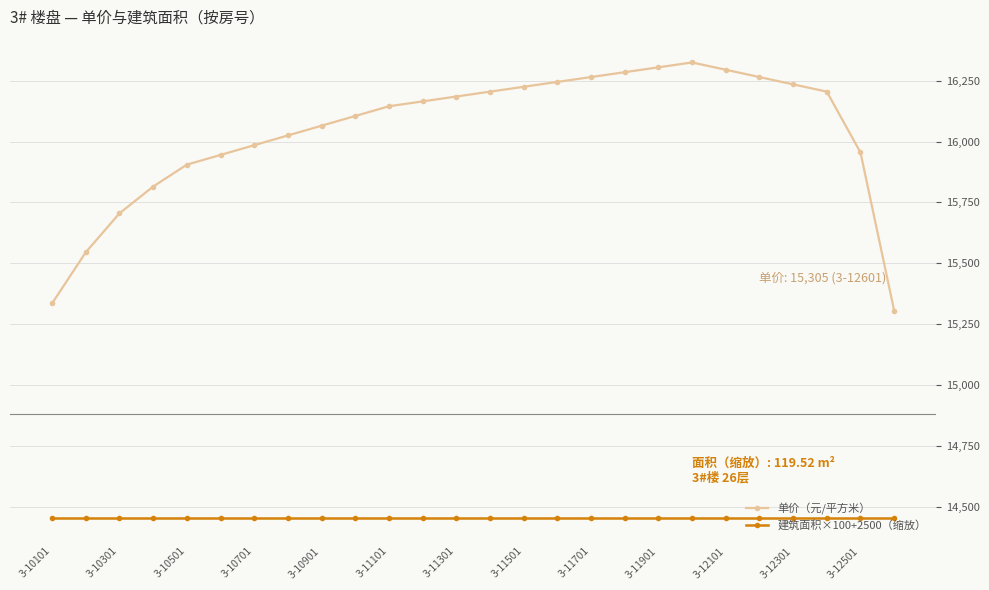

Which series has the widest spread of values?

单价（元/平方米）